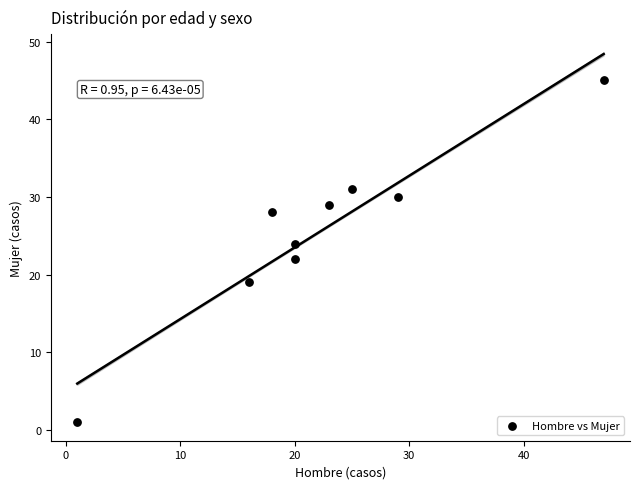

What is the range of Y values (max minus min)?

44